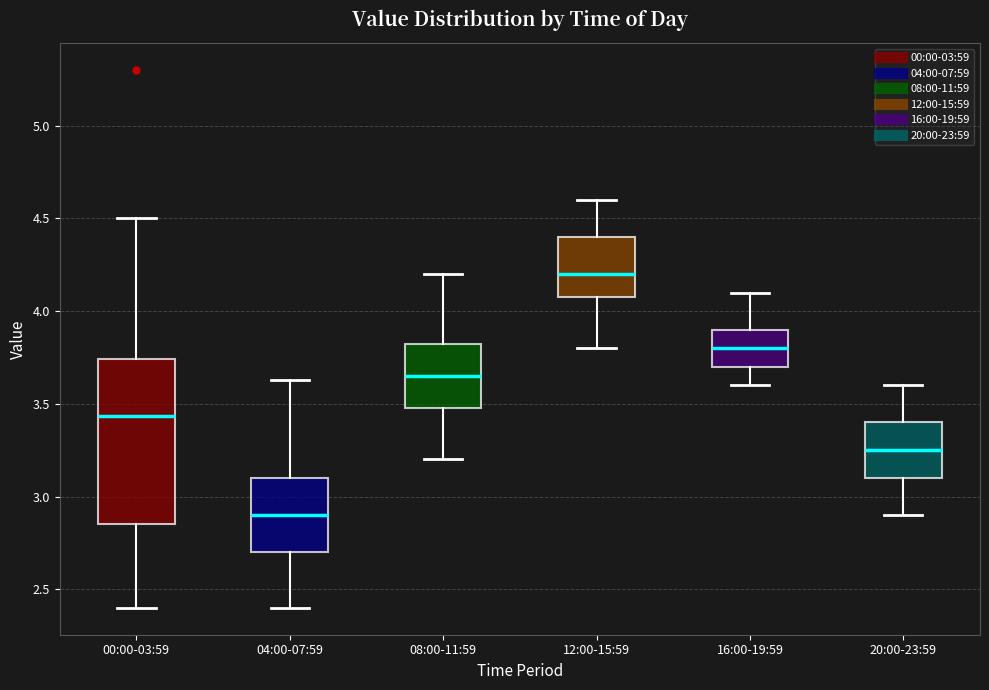

Comparing the boxes themselves (not the whiskers), which one is the tallest?

00:00-03:59